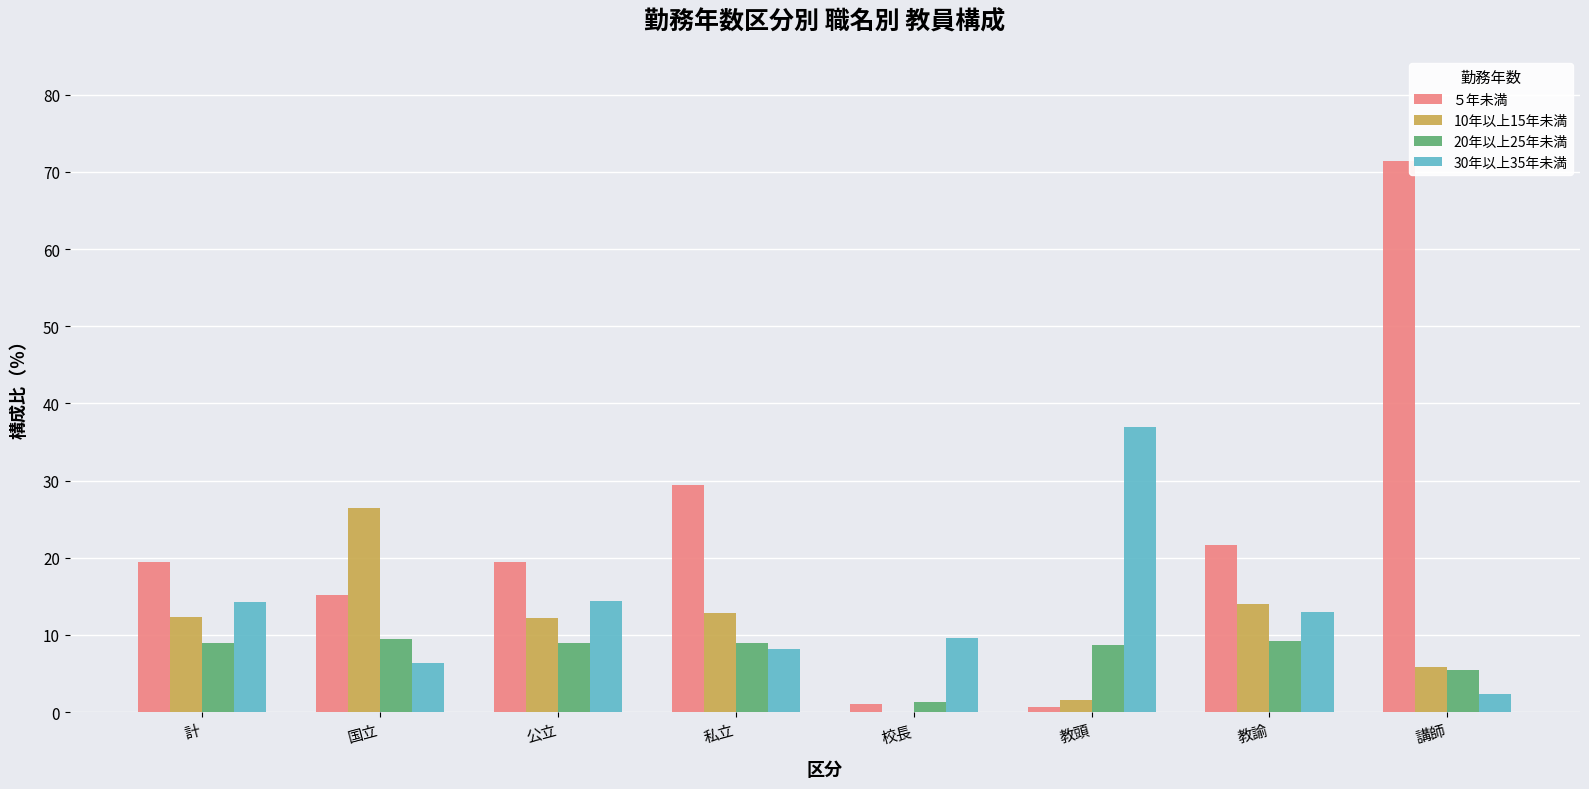

True or false: 30年以上35年未満 has a value of 37.0 at 教頭.

True